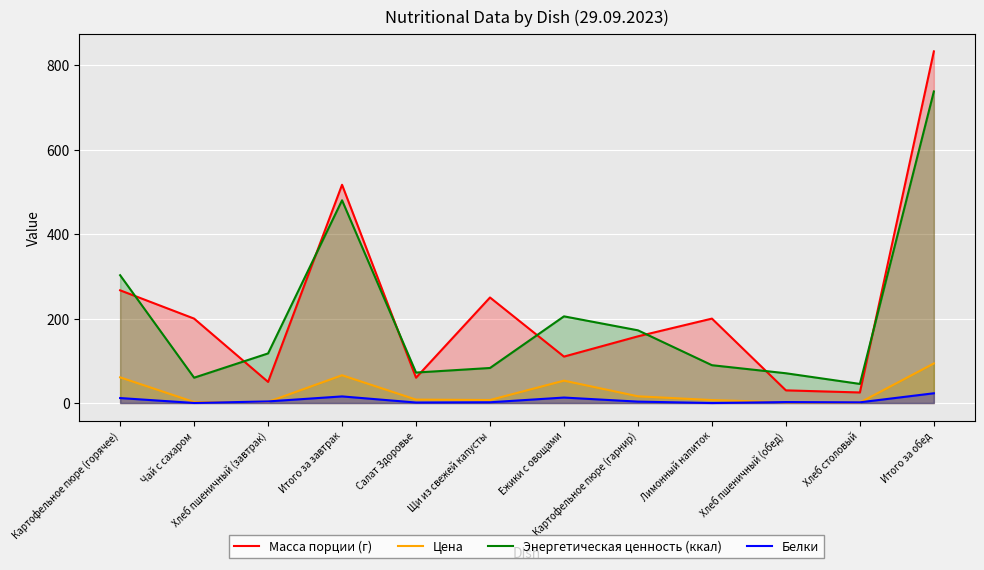

Between Хлеб столовый and Картофельное пюре (гарнир), which is larger?

Картофельное пюре (гарнир)